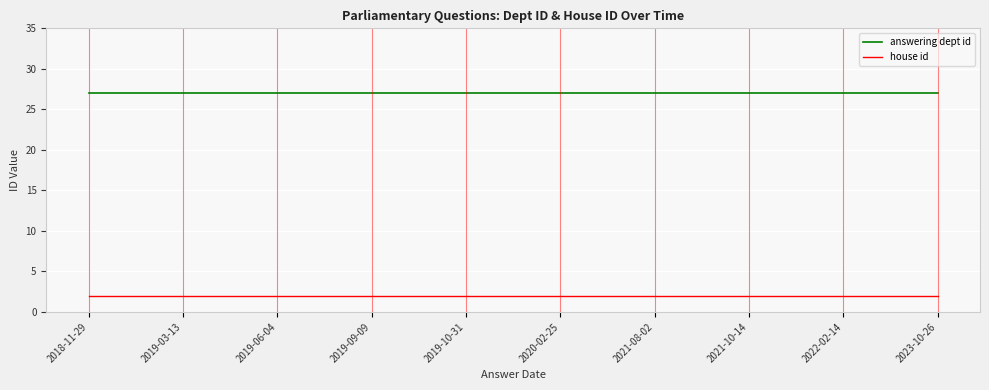

Rank the series by their maximum value, from highest to lowest.

answering dept id, house id